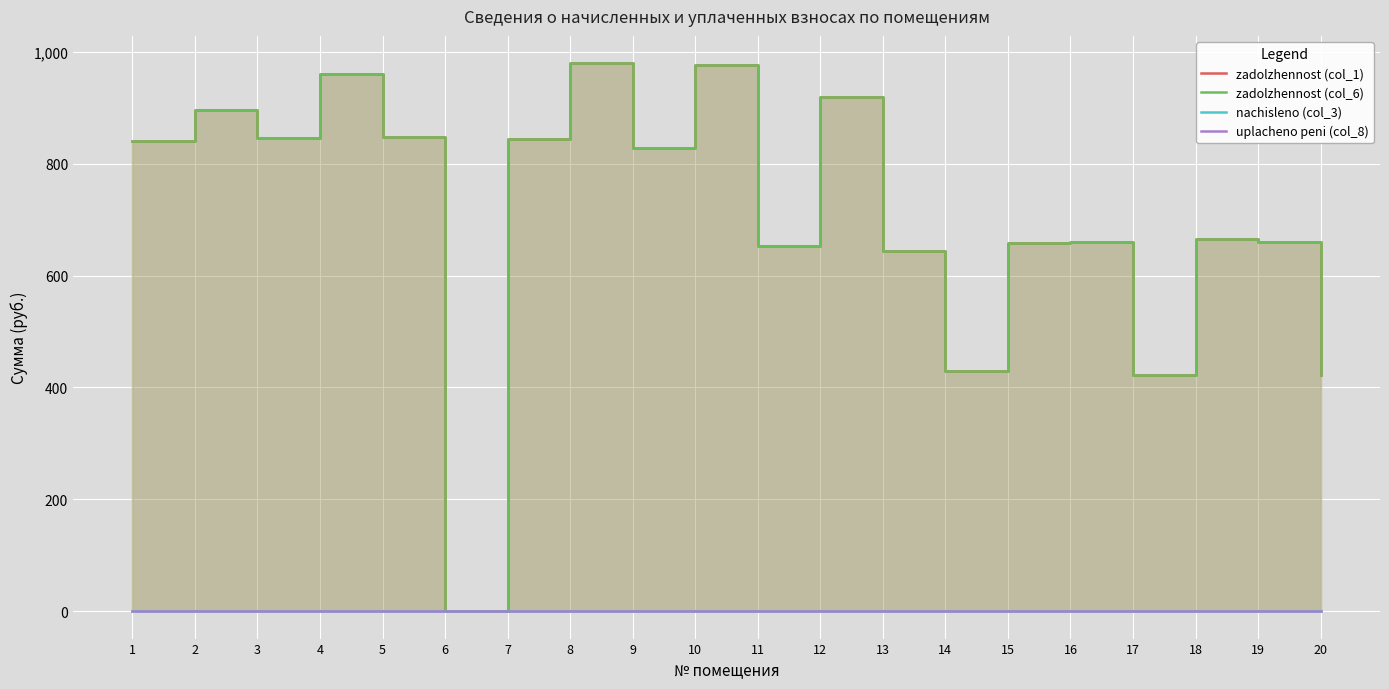

True or false: nachisleno (col_3) and uplacheno peni (col_8) cross at least once.

False